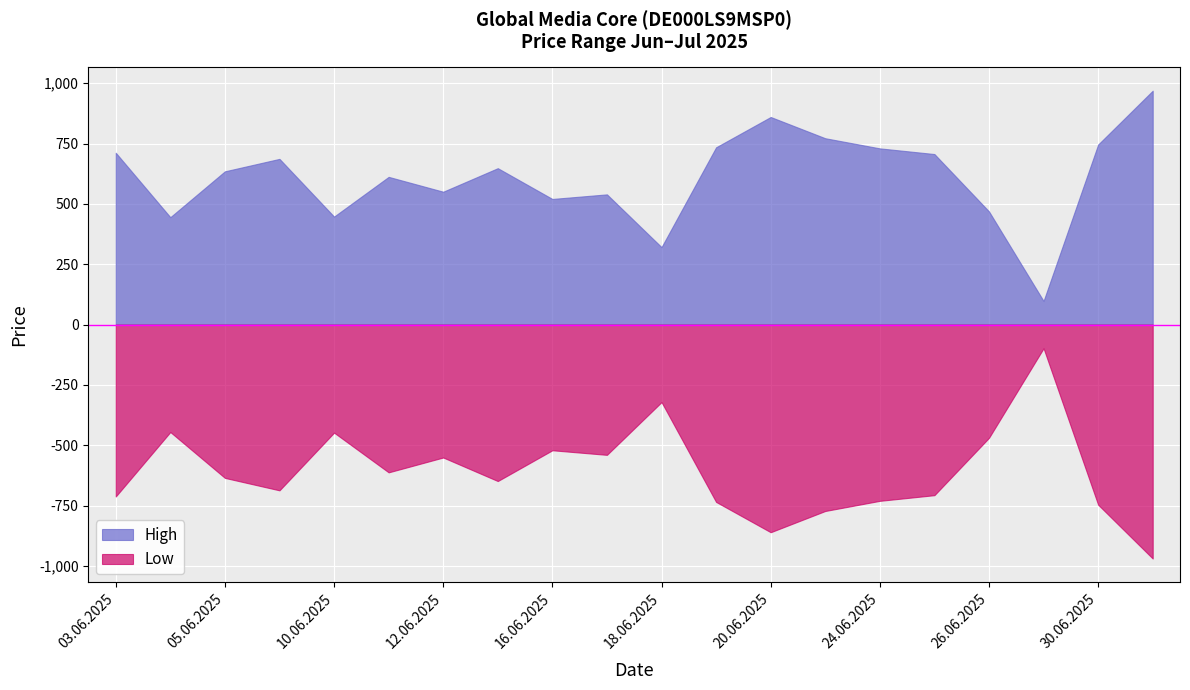

What is the label of the 3rd point from the left?

05.06.2025